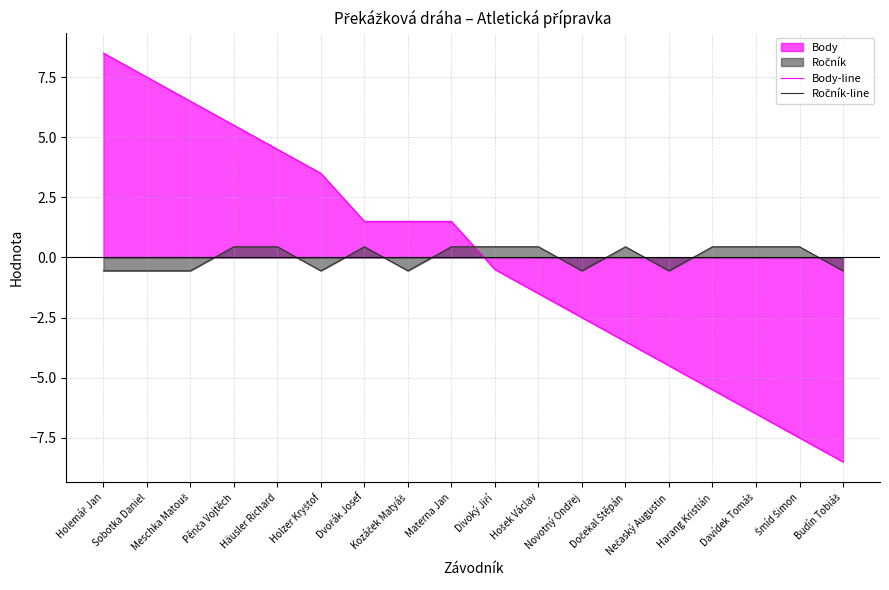

Which series has the widest spread of values?

Body-line